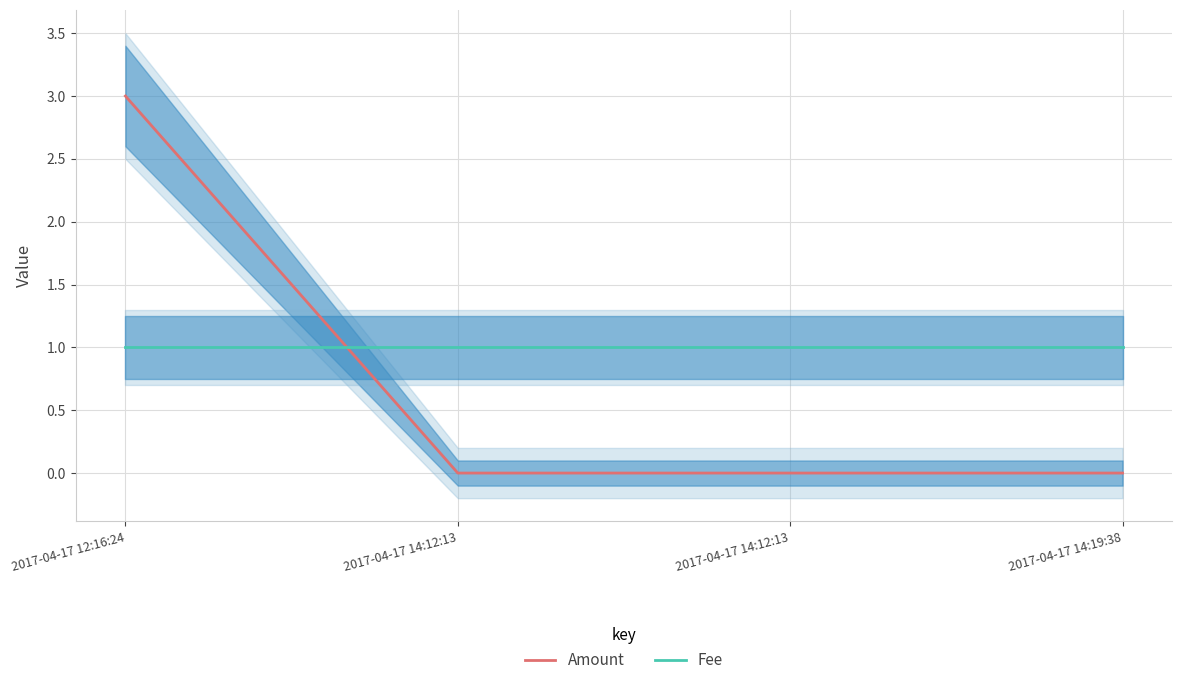

True or false: Amount has more than 1 interior local peaks.

False